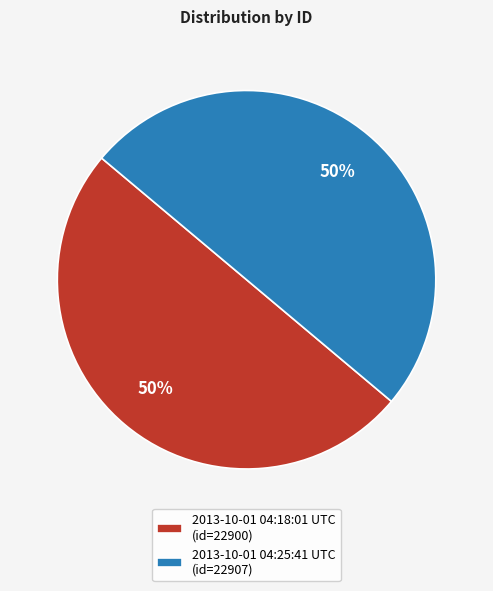

To the nearest percent, what portion does 2013-10-01 04:18:01 UTC (id=22900) represent?

50%